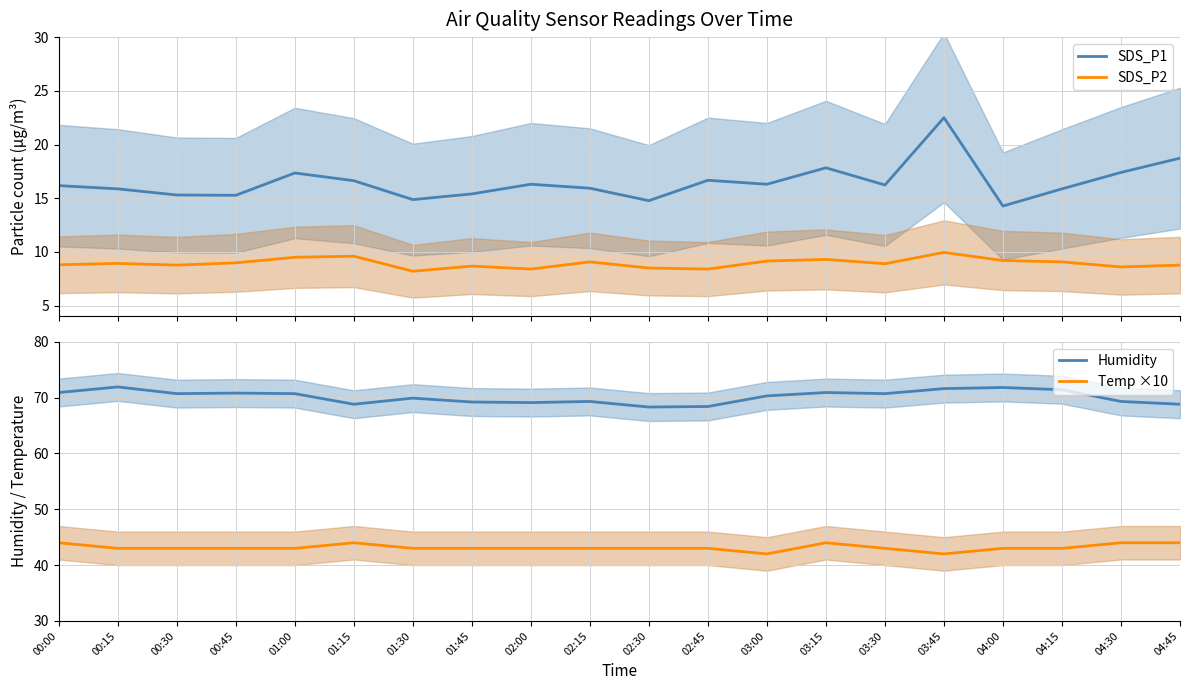

Count the number of categories in the chart.

20